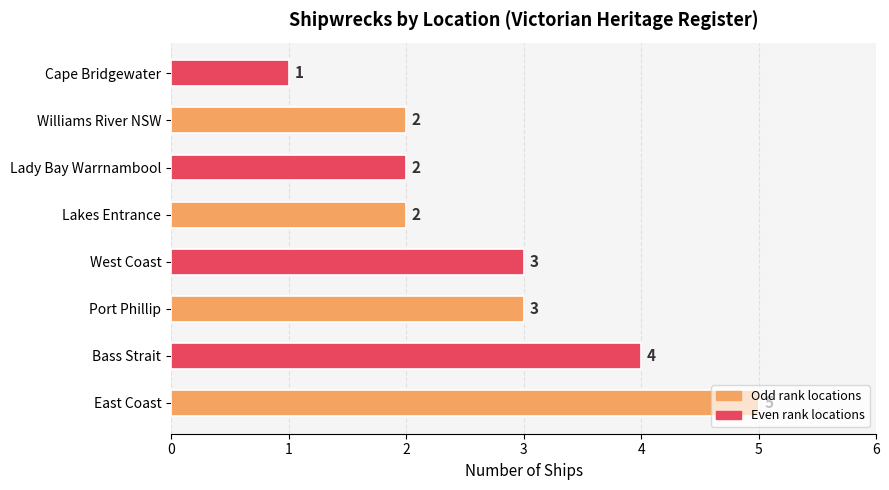

What is the ratio of the value at Port Phillip to the value at East Coast?

0.6